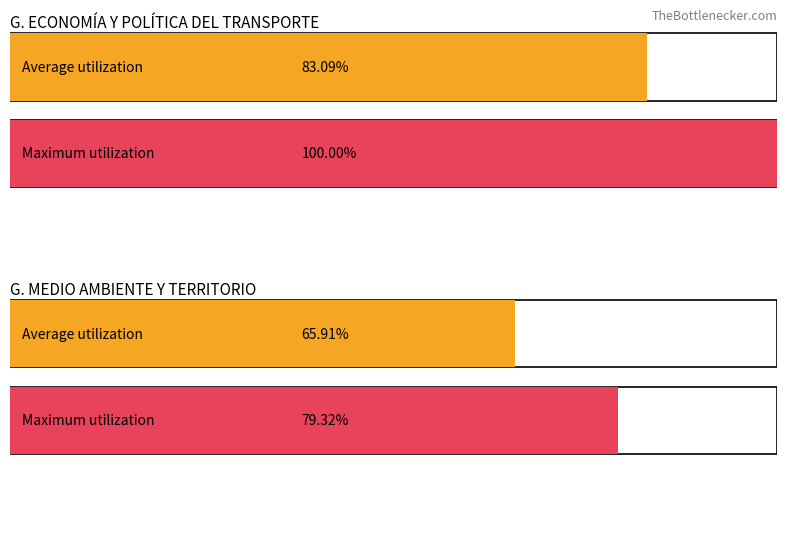

What is the sum of all Maximum utilization values?

179.3